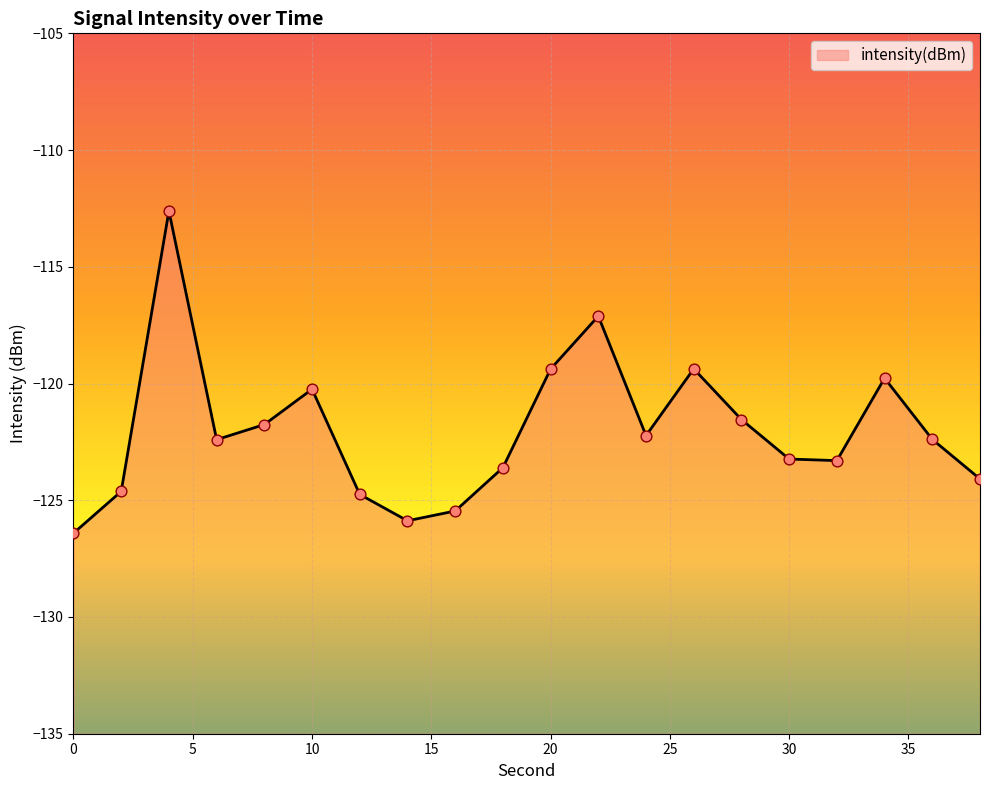

What is the change in value from 24 to 34?

+2.5